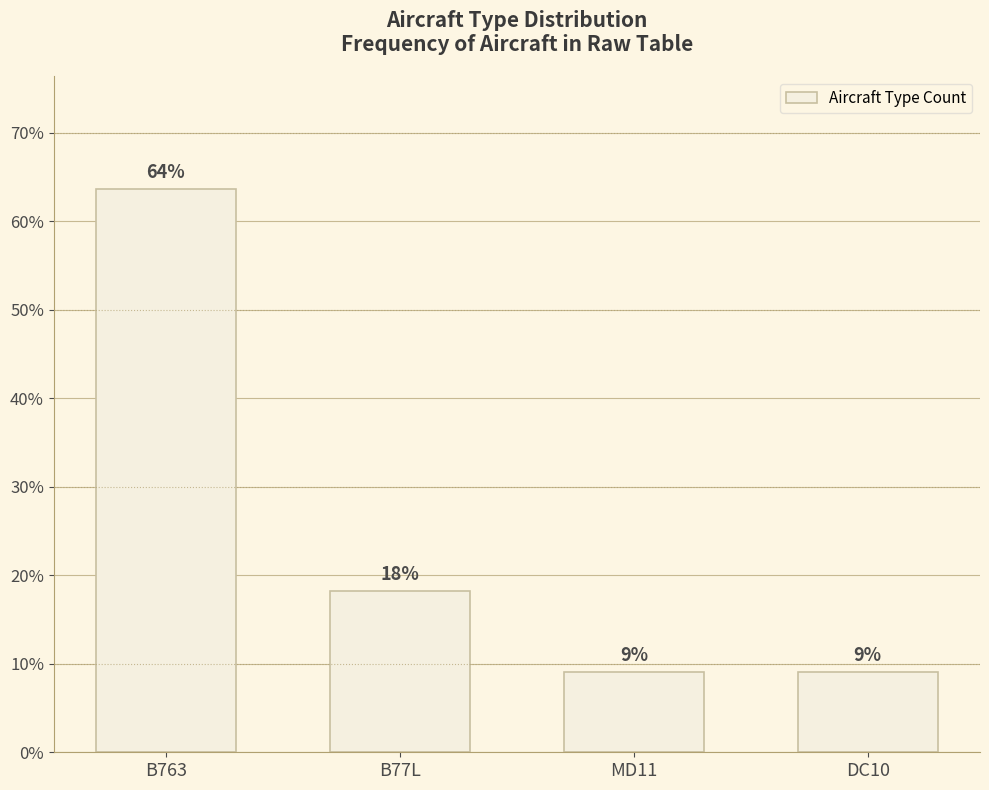

Which category has the lowest value across all series?

MD11